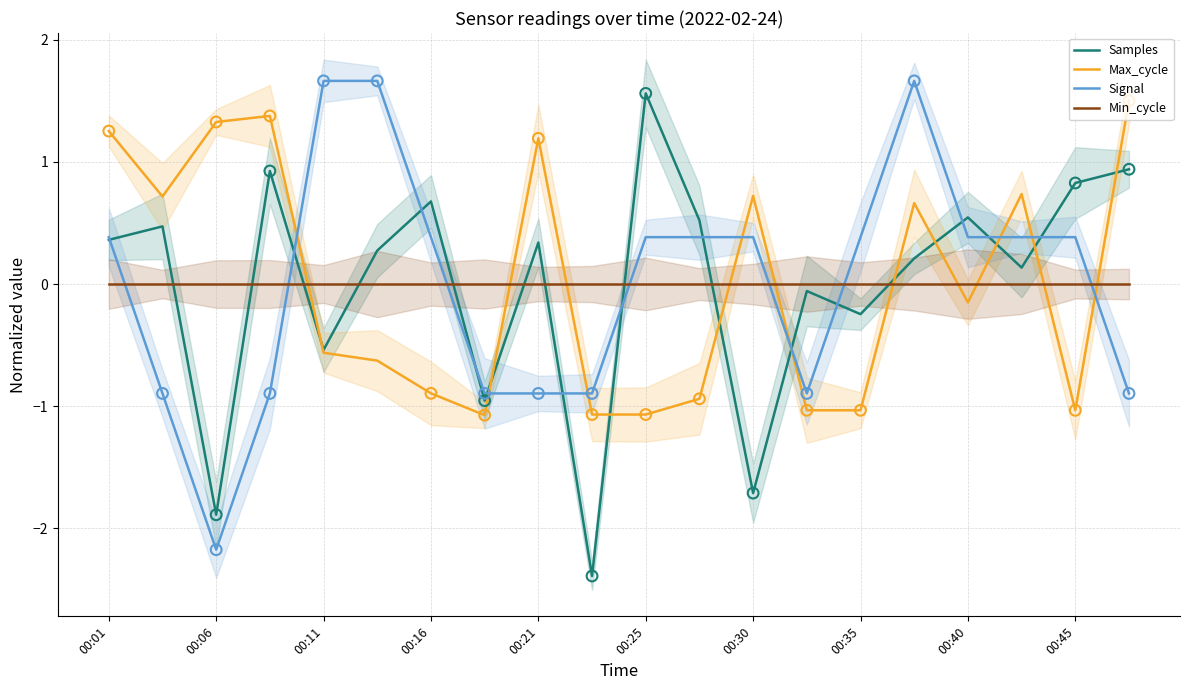

At how many categories does at least one series exceed 0?

17